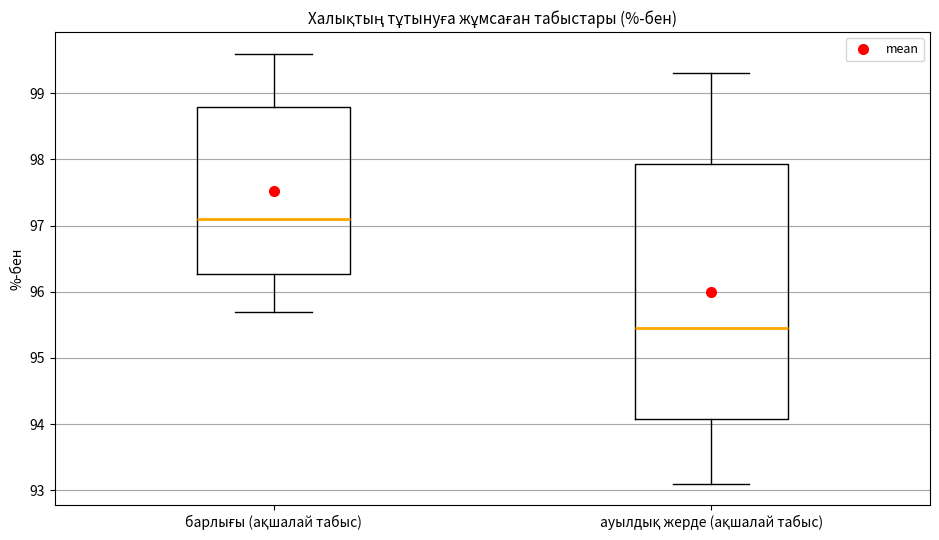

Reading left to right, transcribe this box plot: for each box, give where its median line is, the range the box spans, and where its two whiskers end, as read against the y-axis. The values are not printed on the chart, so give them approximately, as read against the axis.

барлығы (ақшалай табыс): median 97.1, box 96.3 to 98.8, whiskers 95.7 to 99.6
ауылдық жерде (ақшалай табыс): median 95.5, box 94.1 to 97.9, whiskers 93.1 to 99.3